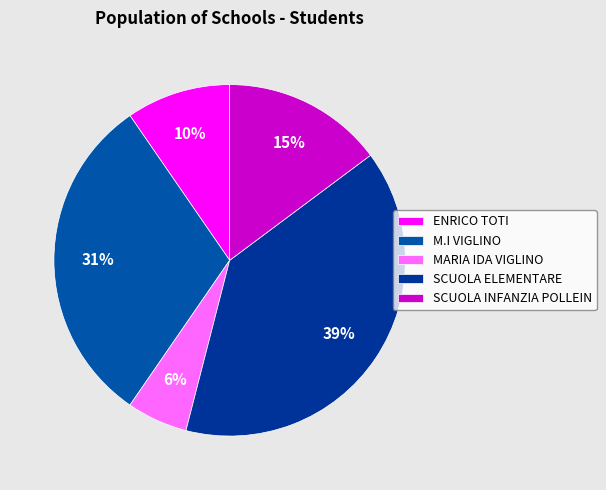

Is it true that SCUOLA INFANZIA POLLEIN is 27% of the pie?

False